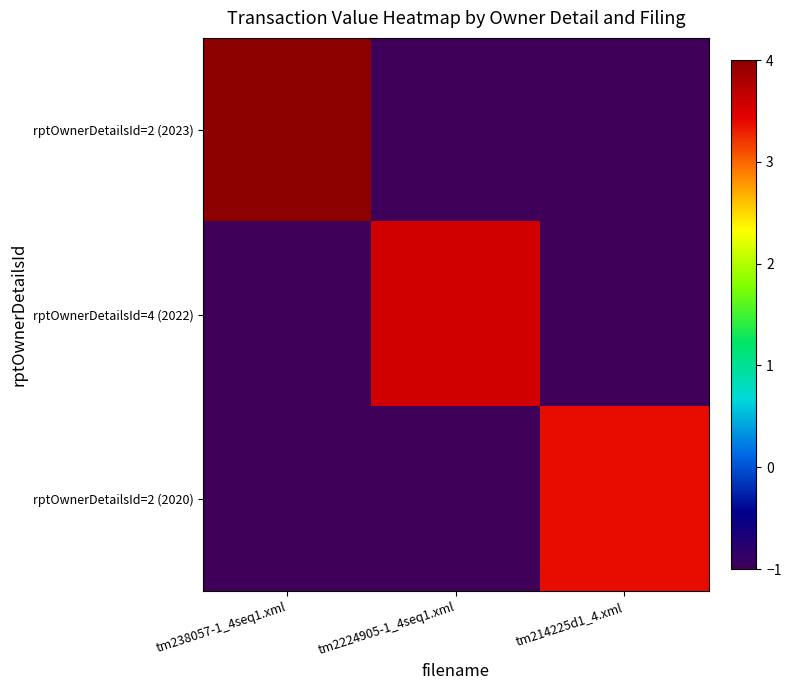

Which series has the largest total across all categories?

rptOwnerDetailsId=2 (2023)